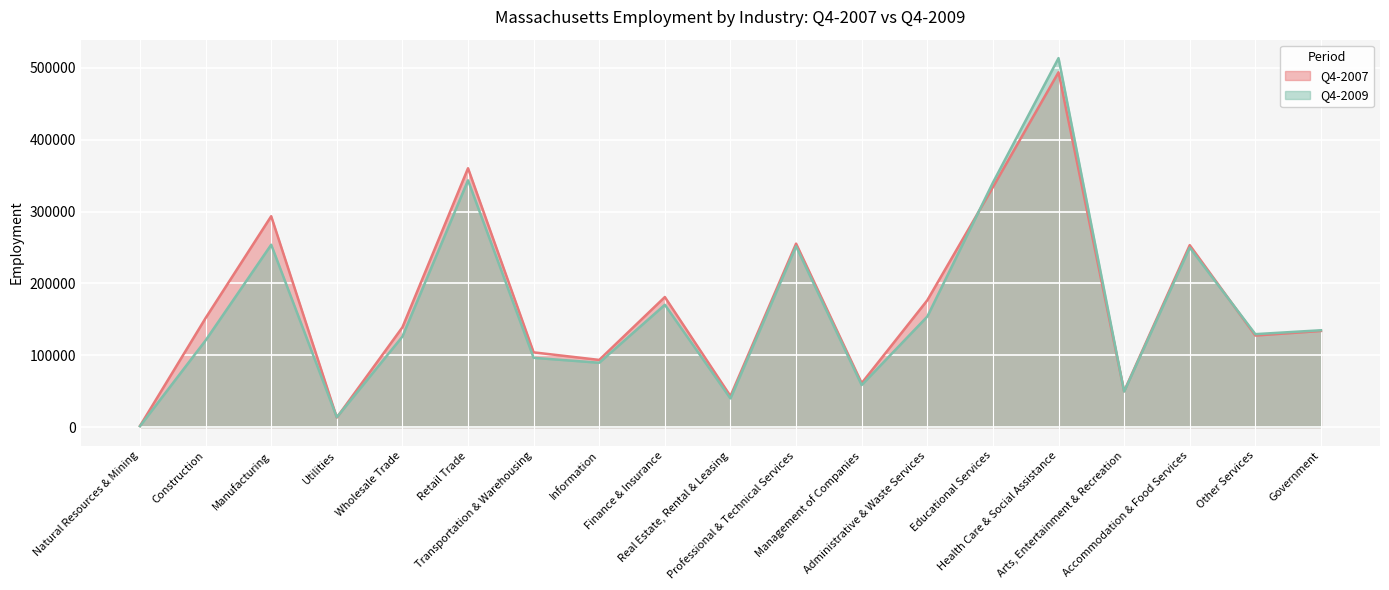

Between which two adjacent categories do Q4-2009 and Q4-2007 first intersect?

Manufacturing and Utilities